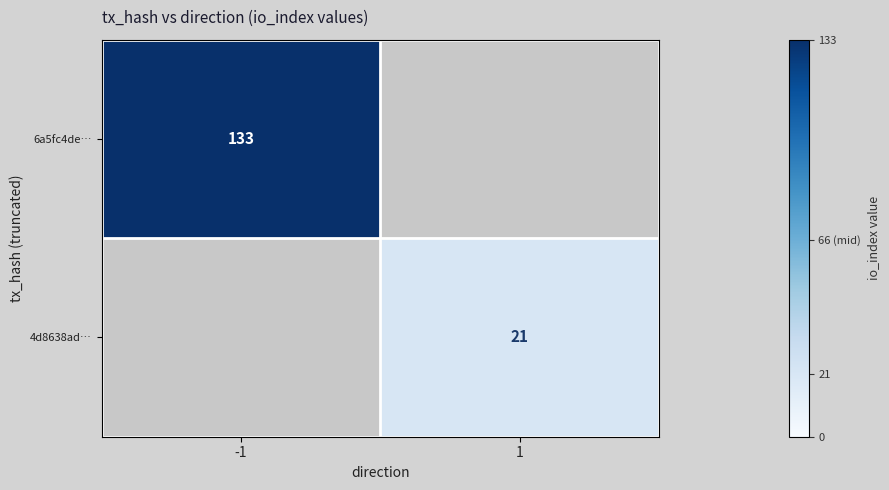

Between 1 and -1, which is larger?

-1